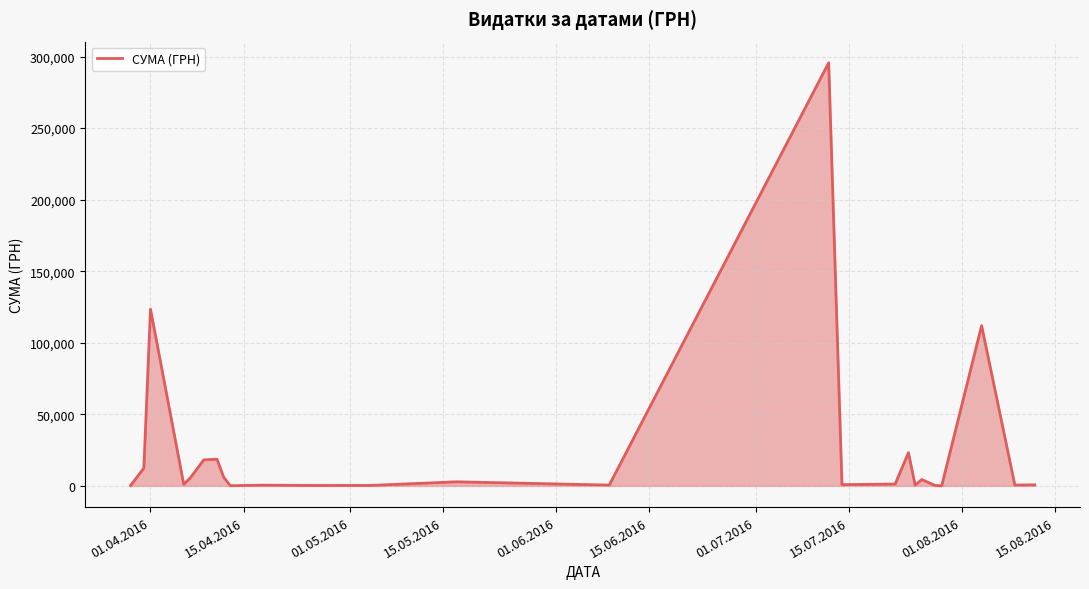

What is the maximum value shown in the chart?

295638.6